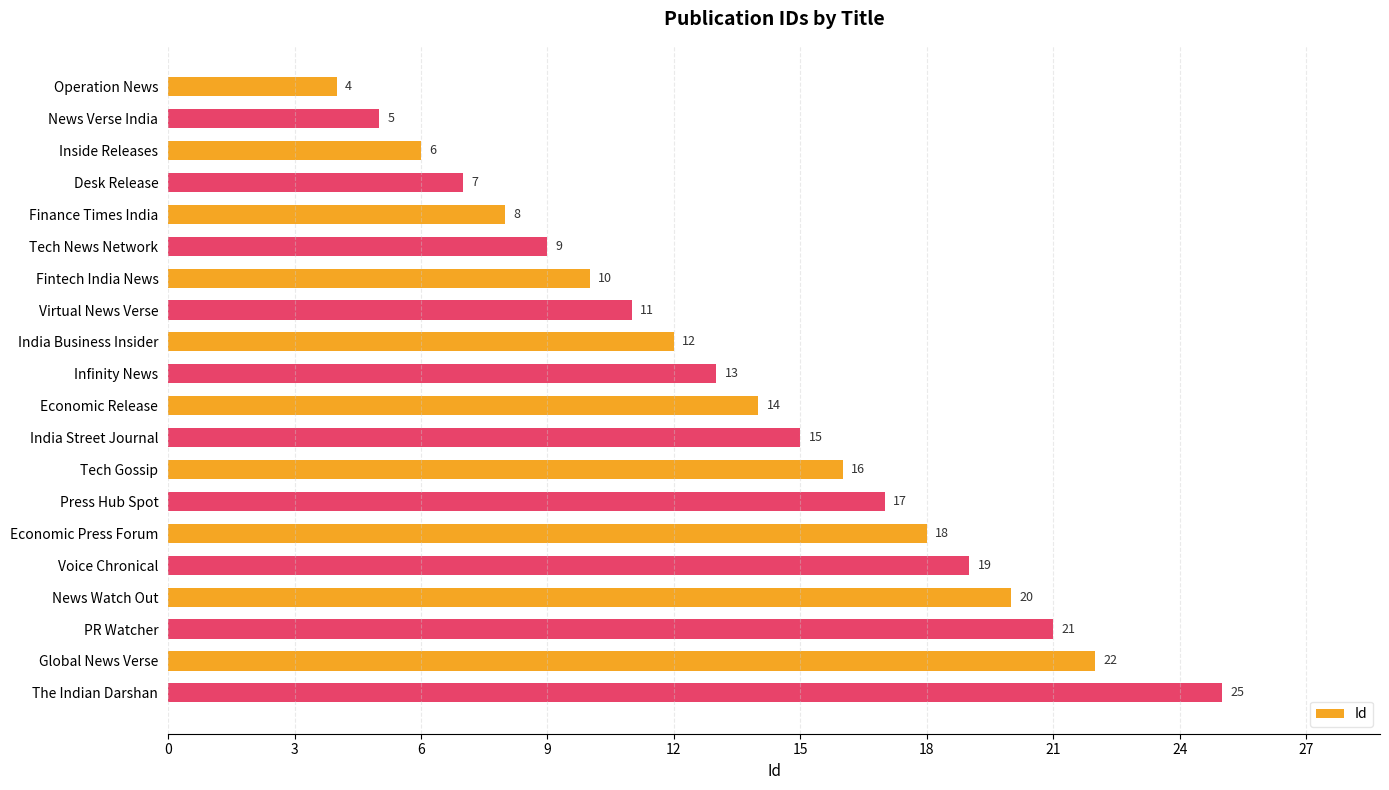

What is the average value?

14